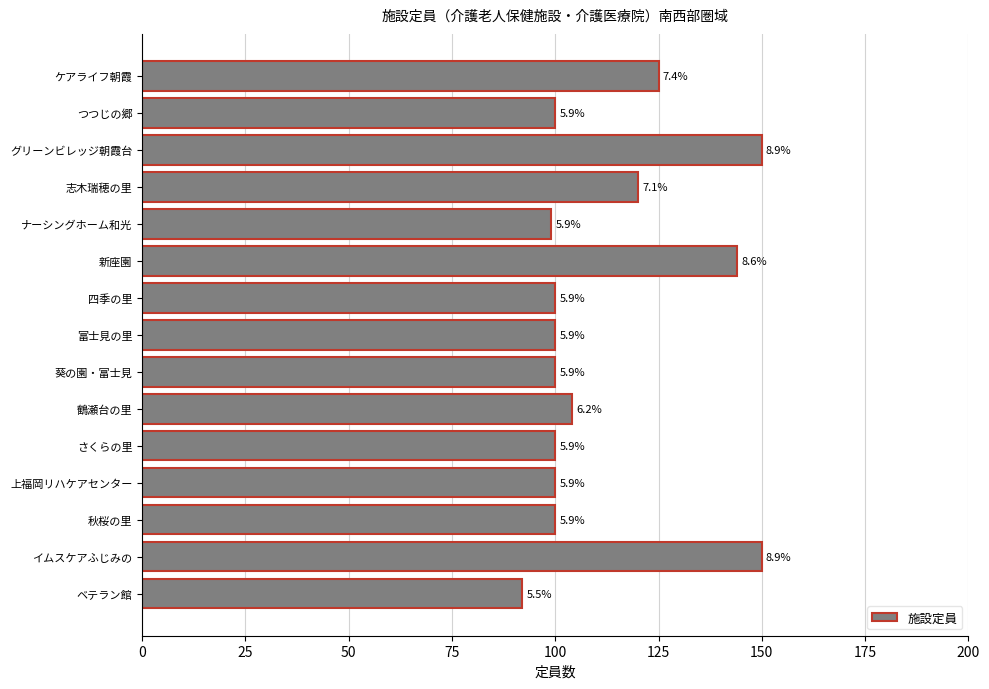

What is the smallest value displayed?

92